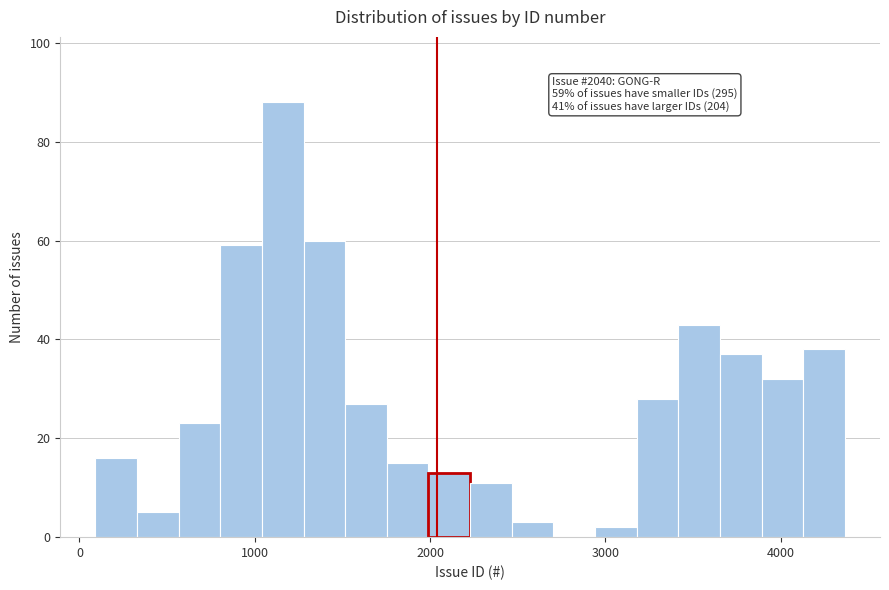

Read against the x-axis, roughly where is the centre of the tallest bar?

1200